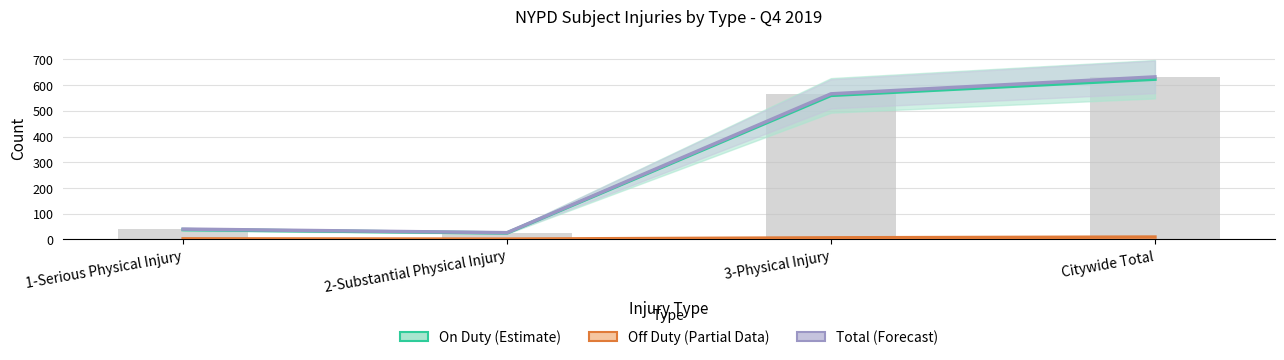

Reading right to left, extract all data points from this chart.

On Duty (Estimate): 623	560	25	38
Off Duty (Partial): 9	6	1	2
Total (Forecast): 632	566	26	40